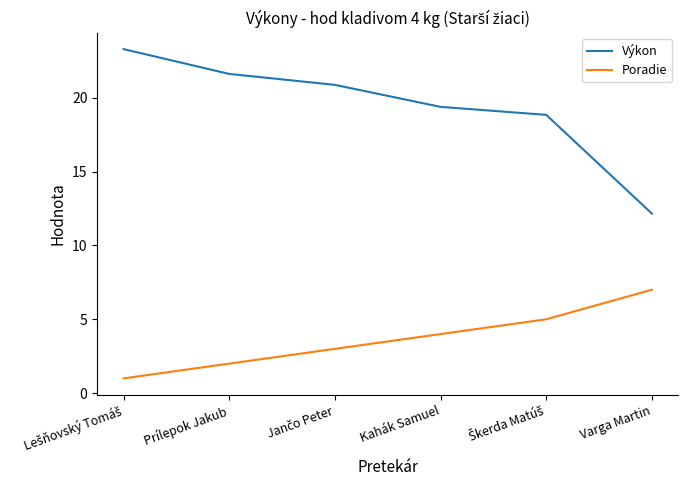

Is it true that Výkon equals 26.4 at Kahák Samuel?

False